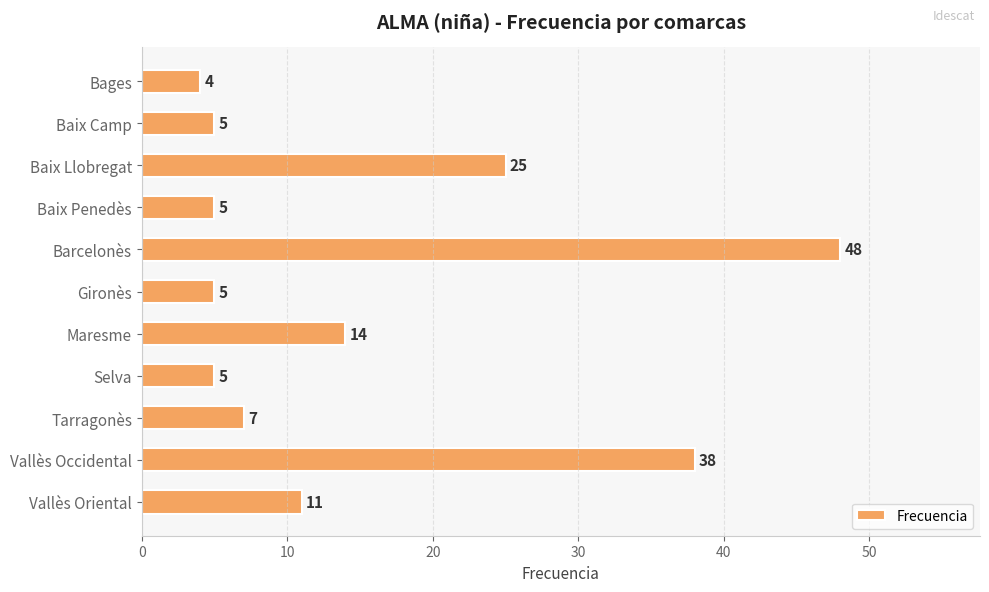

Where is the data nearest to the value 26?

Baix Llobregat